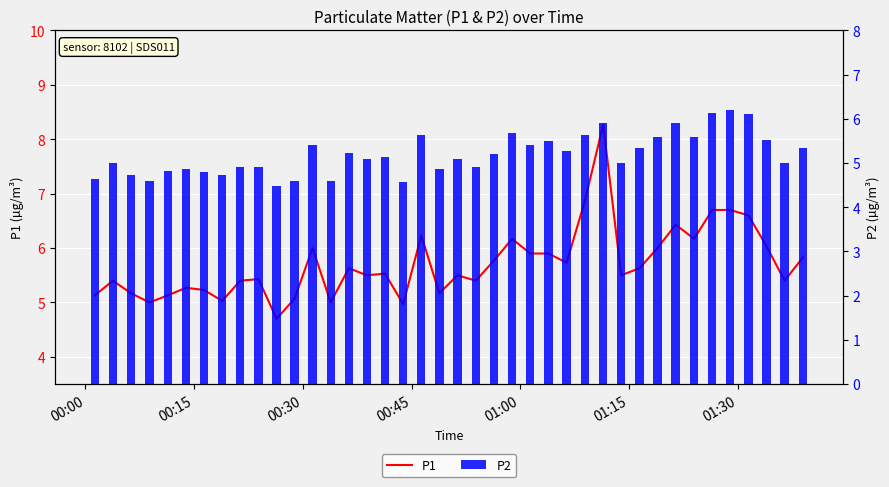

What is the difference between the P1 values at 00:30 and 00:15?

0.2